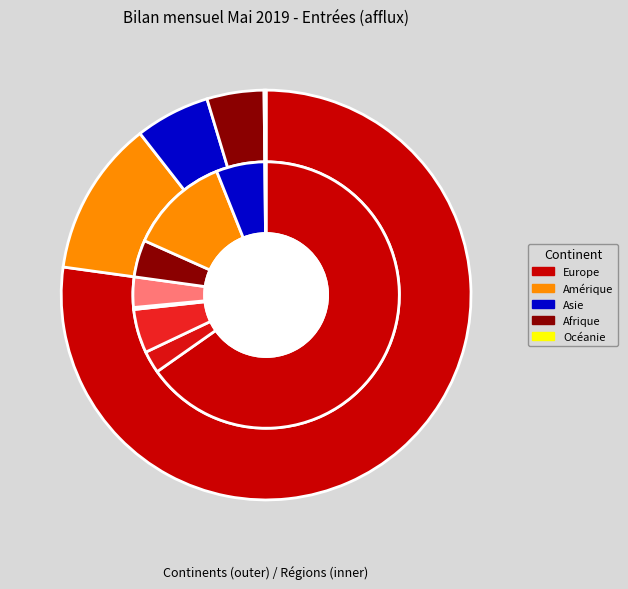

What is the change in value from Amérique to Provenance inconnu?

-150